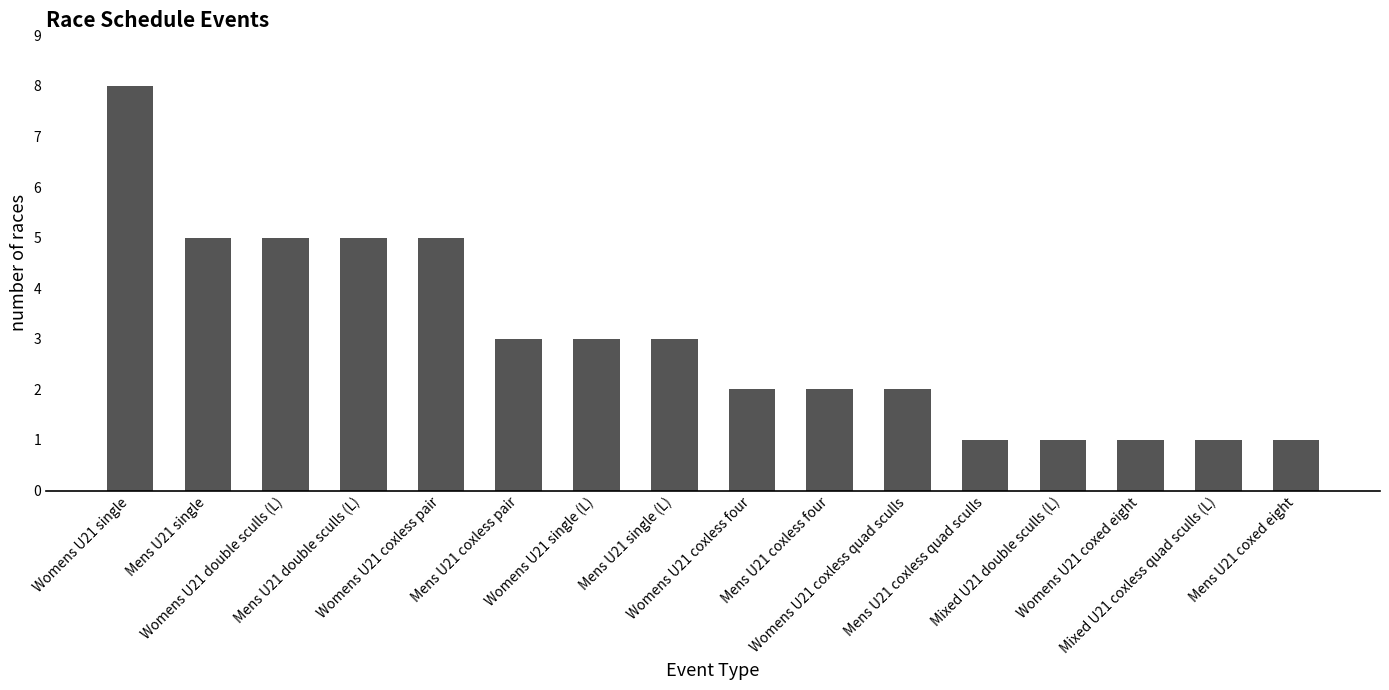

What is the minimum value shown in the chart?

1